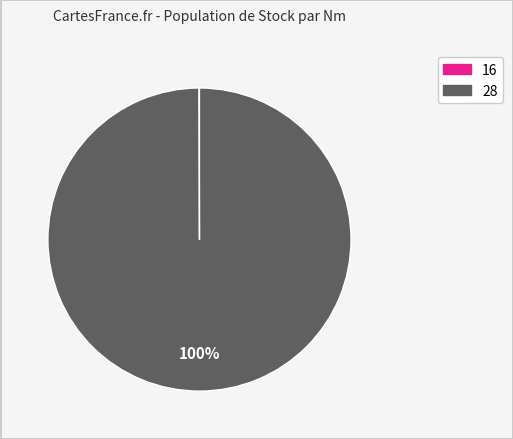

To the nearest percent, what is the difference between the largest and smallest slice percentages?

100%